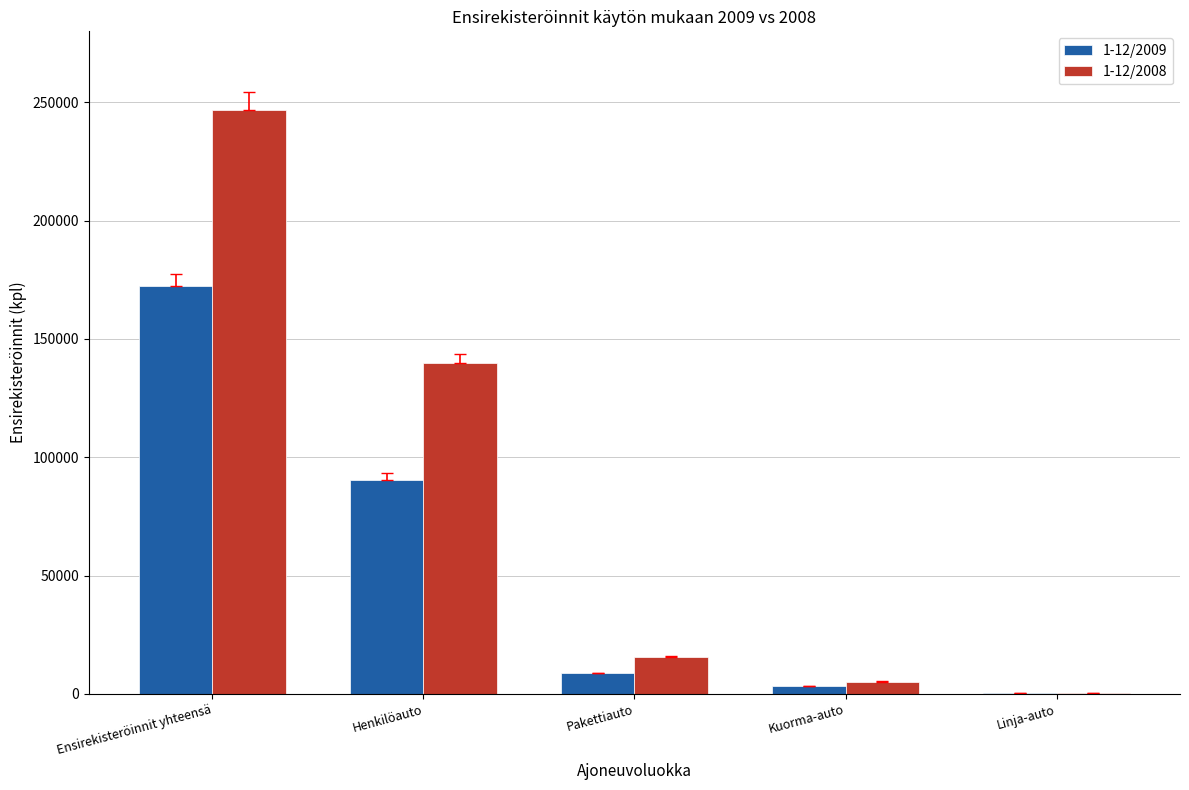

What is the total value across all series at Ensirekisteröinnit yhteensä?

419257